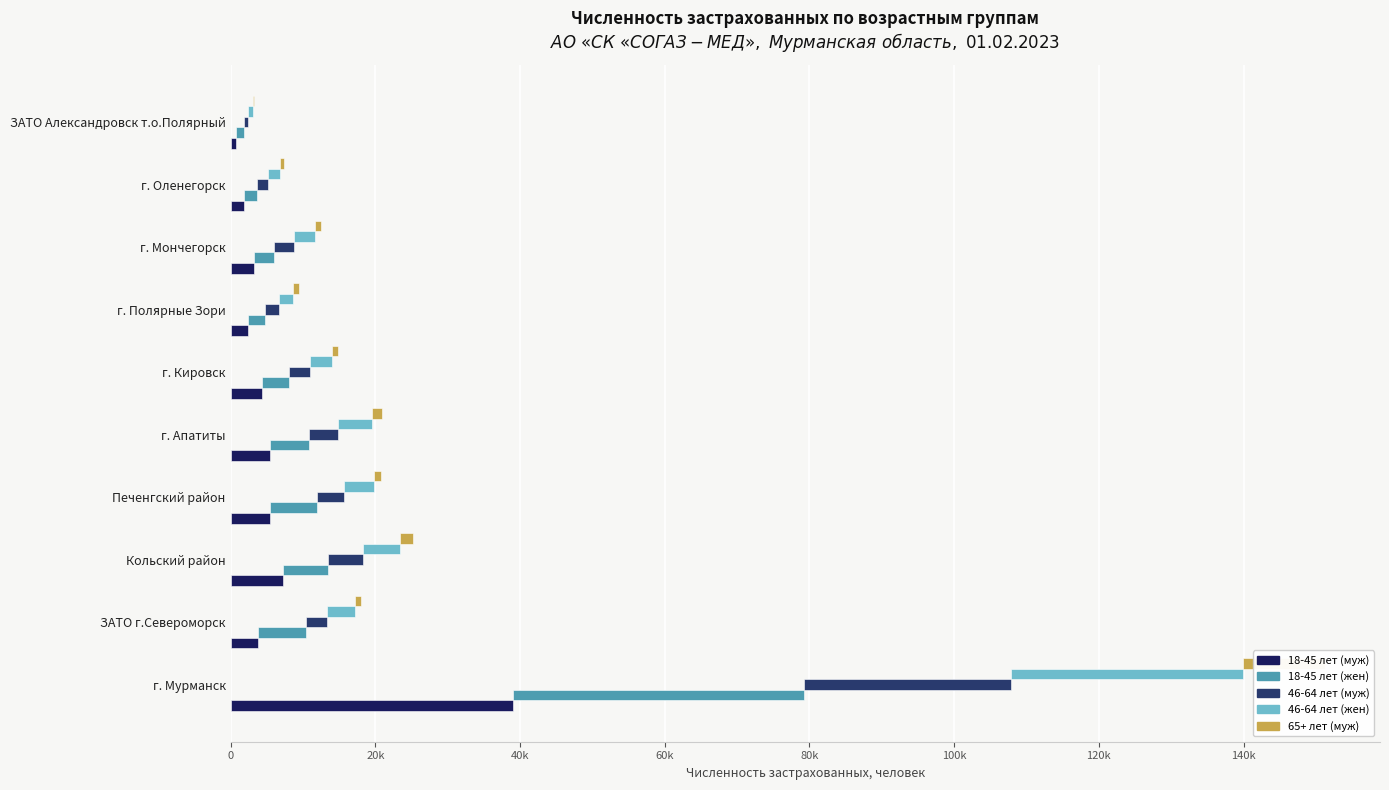

What are all the series names shown in the legend?

18-45 лет (муж), 18-45 лет (жен), 46-64 лет (муж), 46-64 лет (жен), 65+ лет (муж)